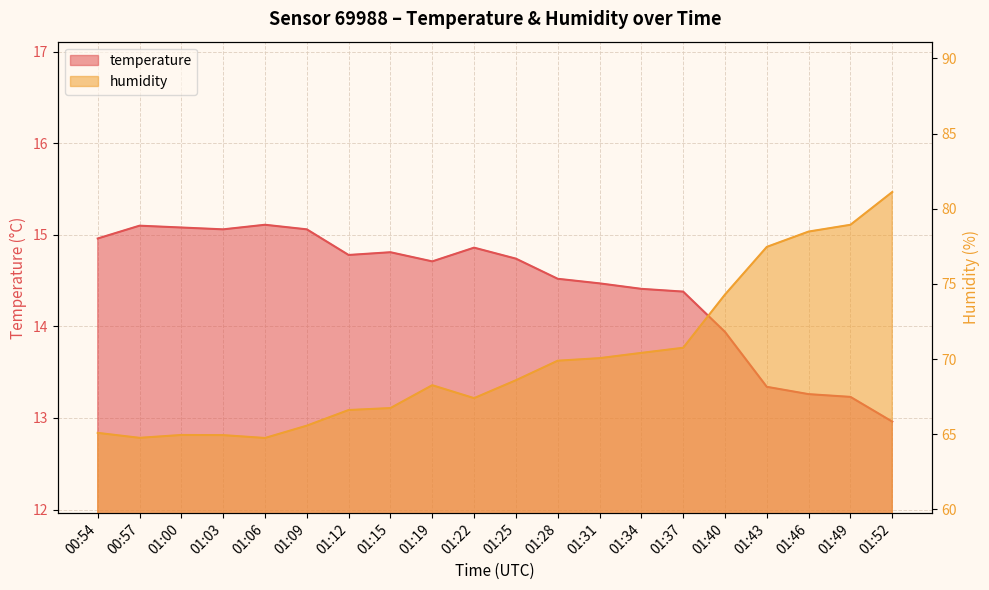

How many interior local valleys does the humidity series have?

3